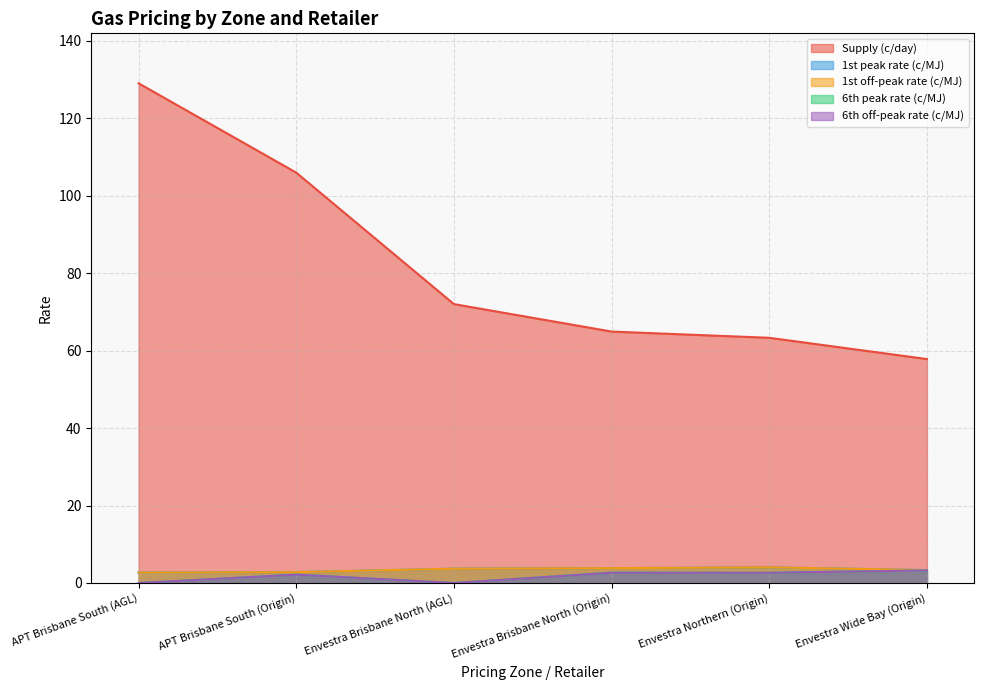

Does the chart display data point markers on the line(s)?

No